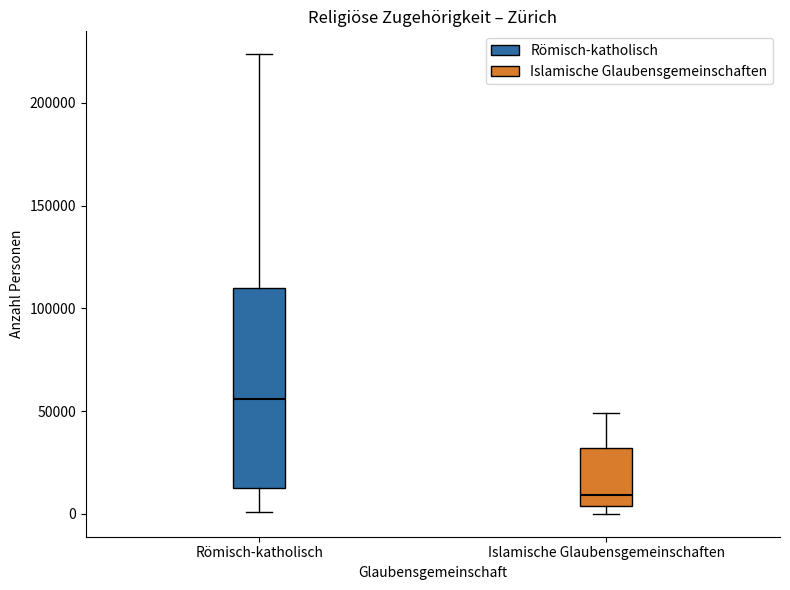

Which box is the tallest, from its lower edge to its upper edge?

Römisch-katholisch